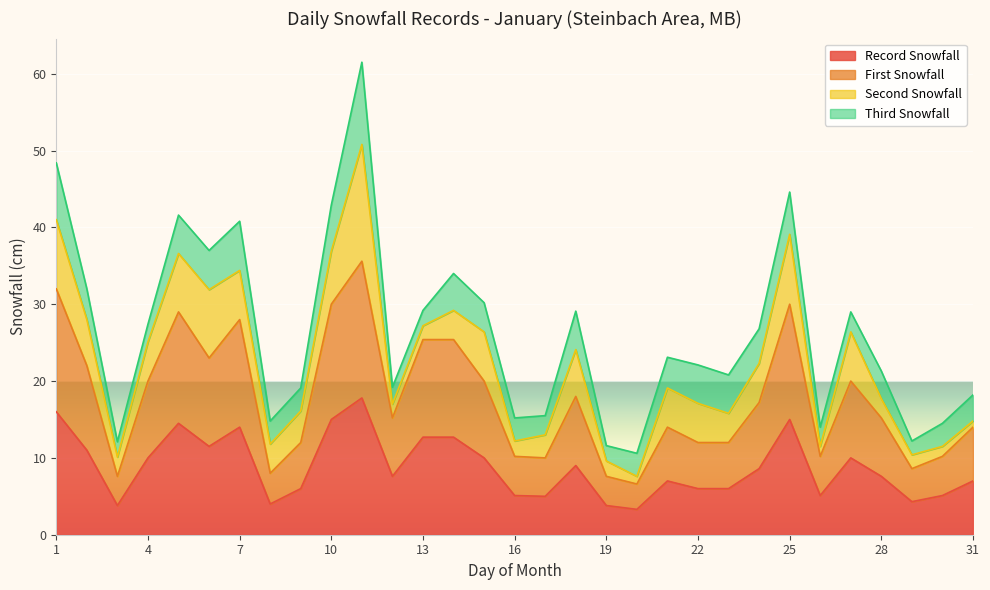

In Record Snowfall, how many points are higher than both neighbors (excluding endpoints)?

7